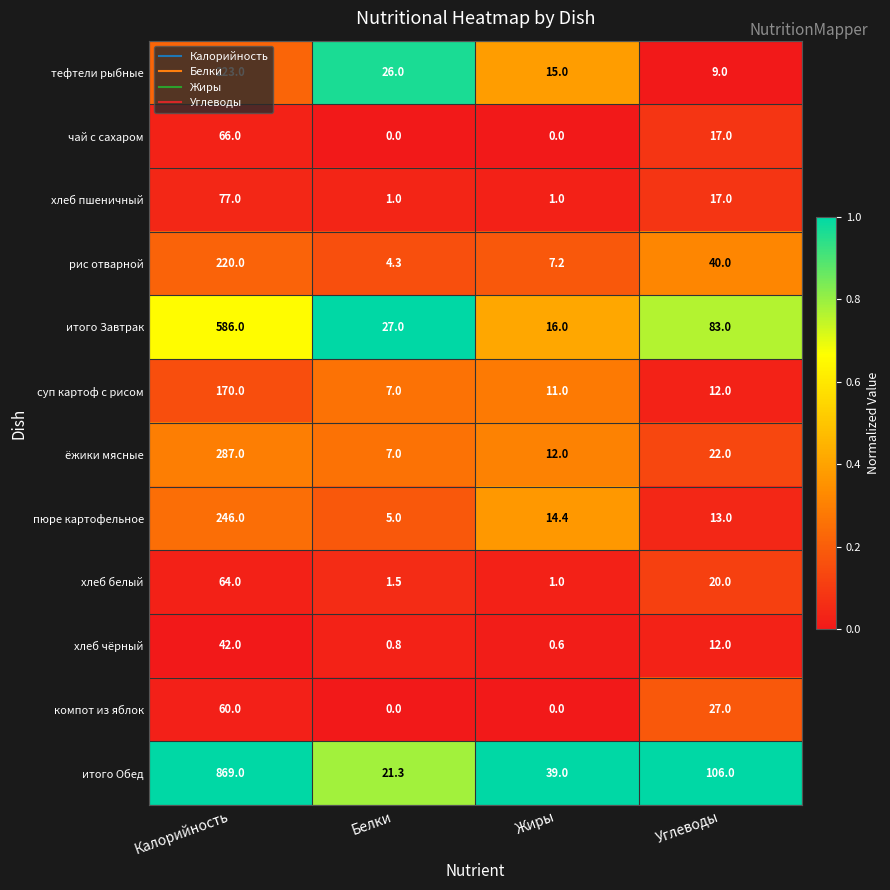

What is the difference between the highest and lowest values at Жиры?

39.0